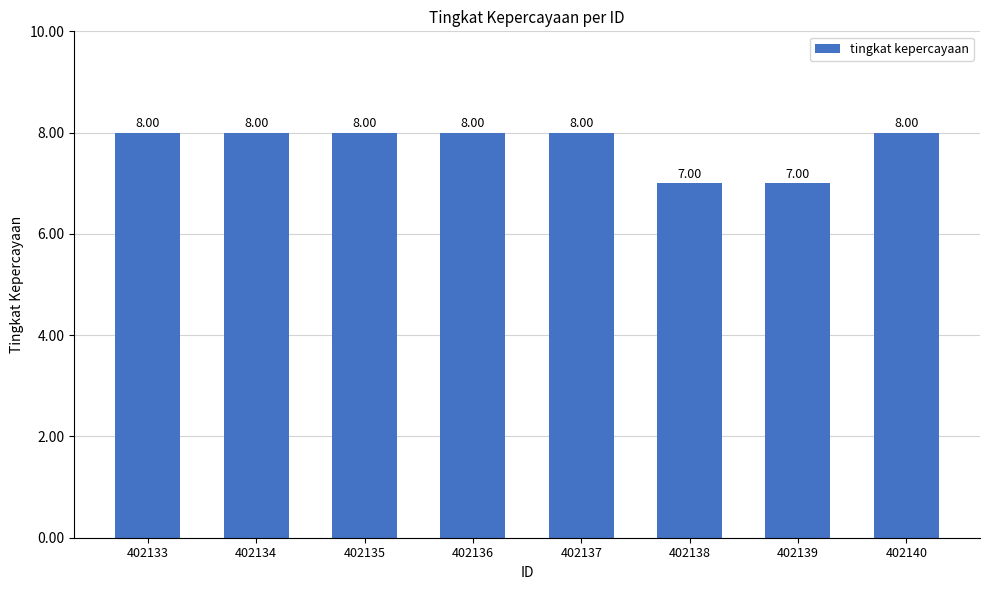

What is the ratio of the value at 402135 to the value at 402133?

1.0